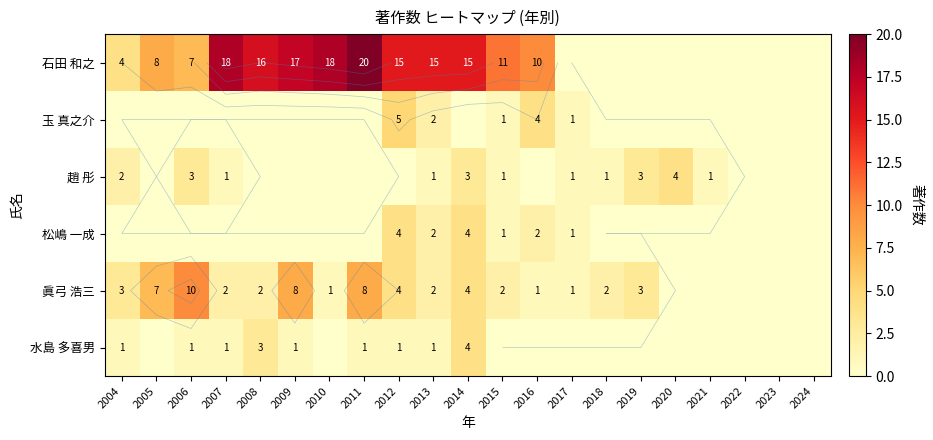

What is the average value of the 石田 和之 series?

8